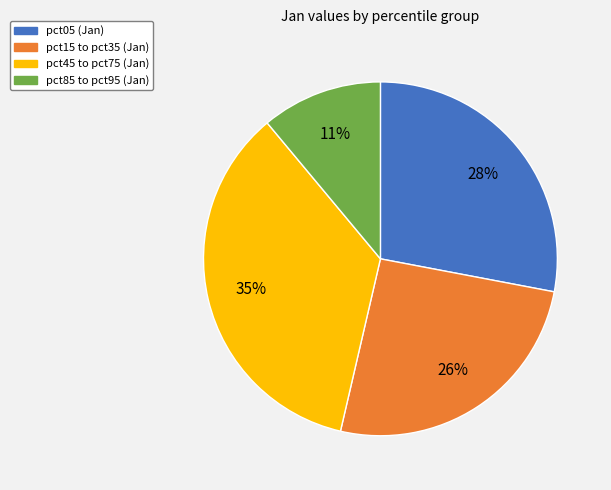

Combined, do pct05 (Jan) and pct85 to pct95 (Jan) account for over 50%?

No